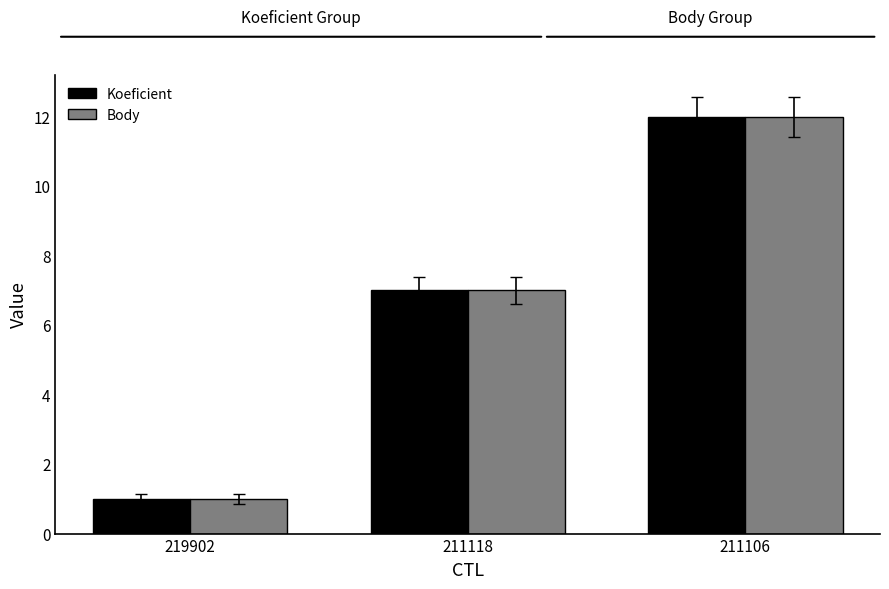

Reading left to right, extract all data points from this chart.

Koeficient: 1	7	12
Body: 1	7	12